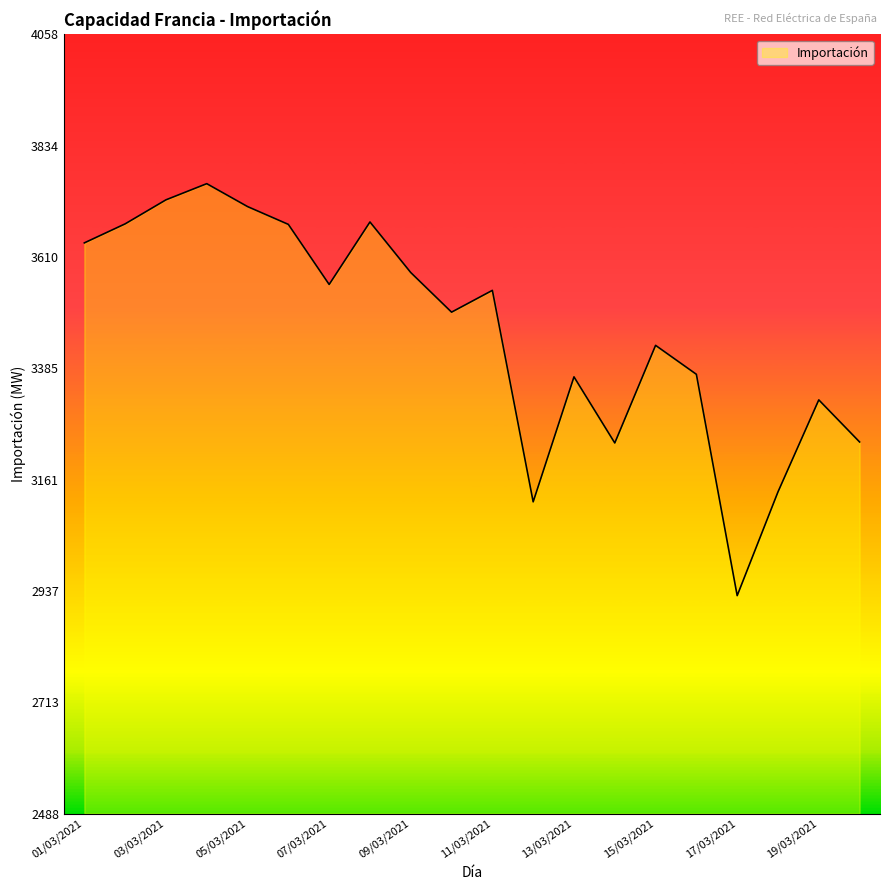

What is the greatest value displayed?

3757.5